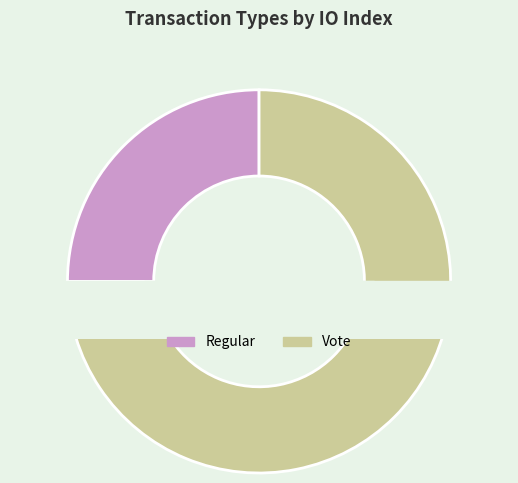

What is the change in value from Regular to Vote?

+2